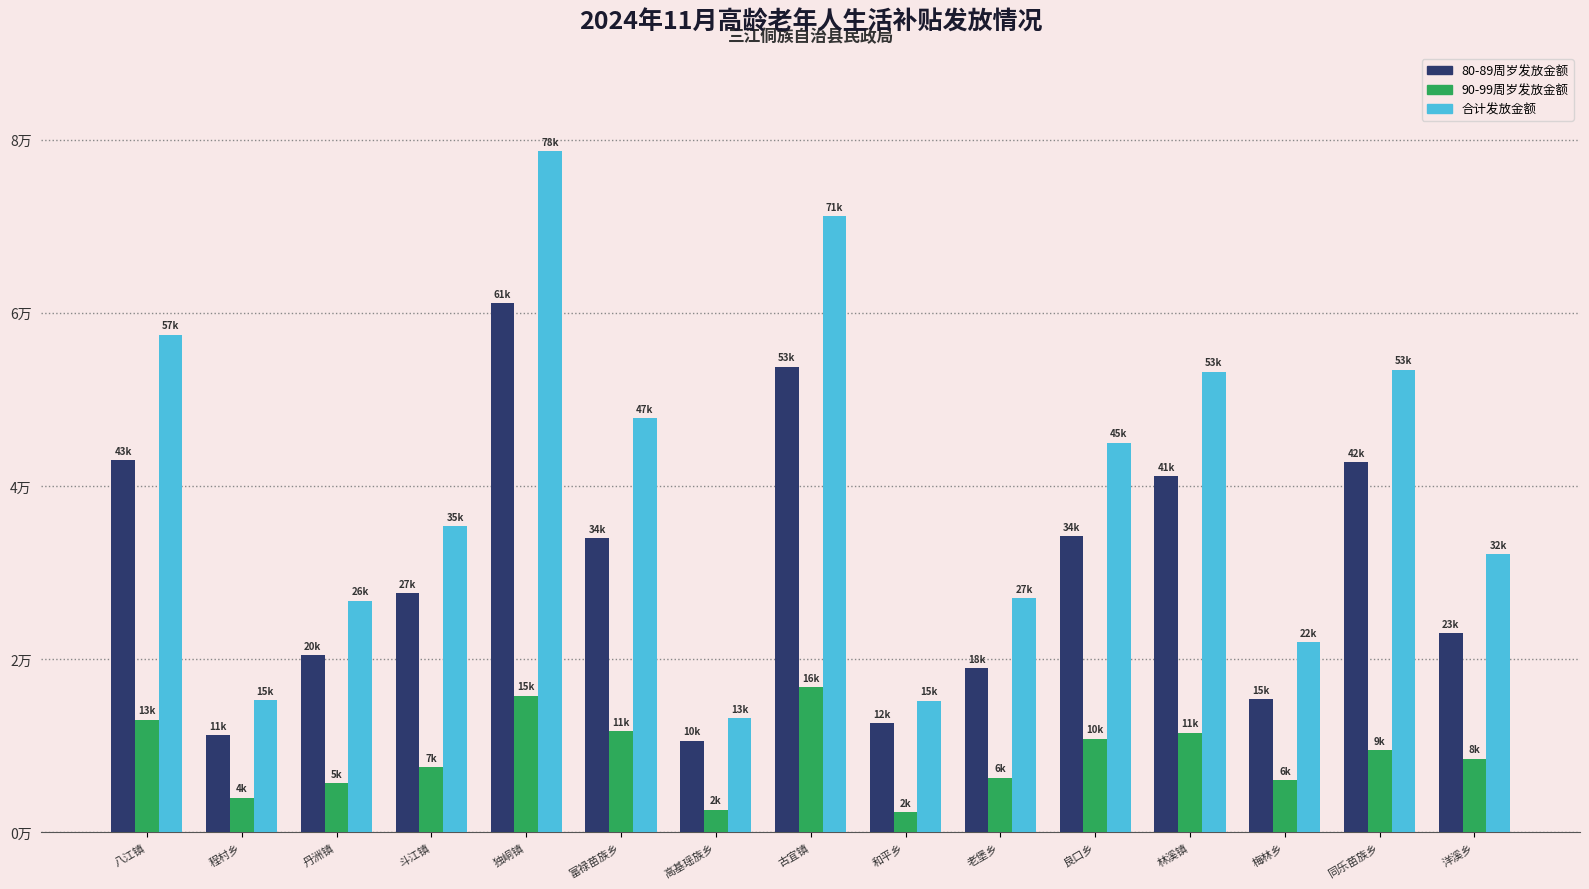

What position from the right is 程村乡?

14